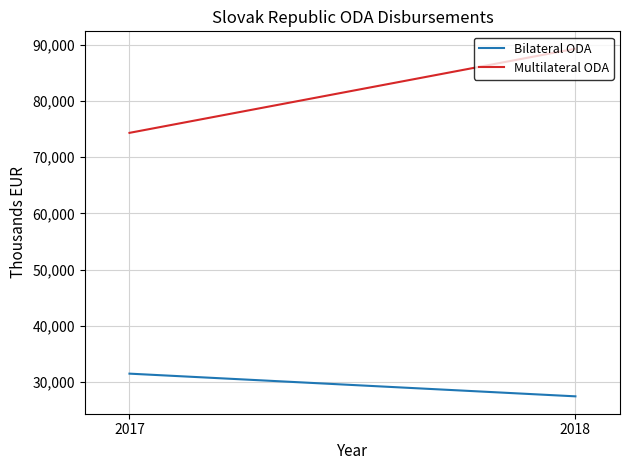

Which series has the largest range (max minus min)?

Multilateral ODA